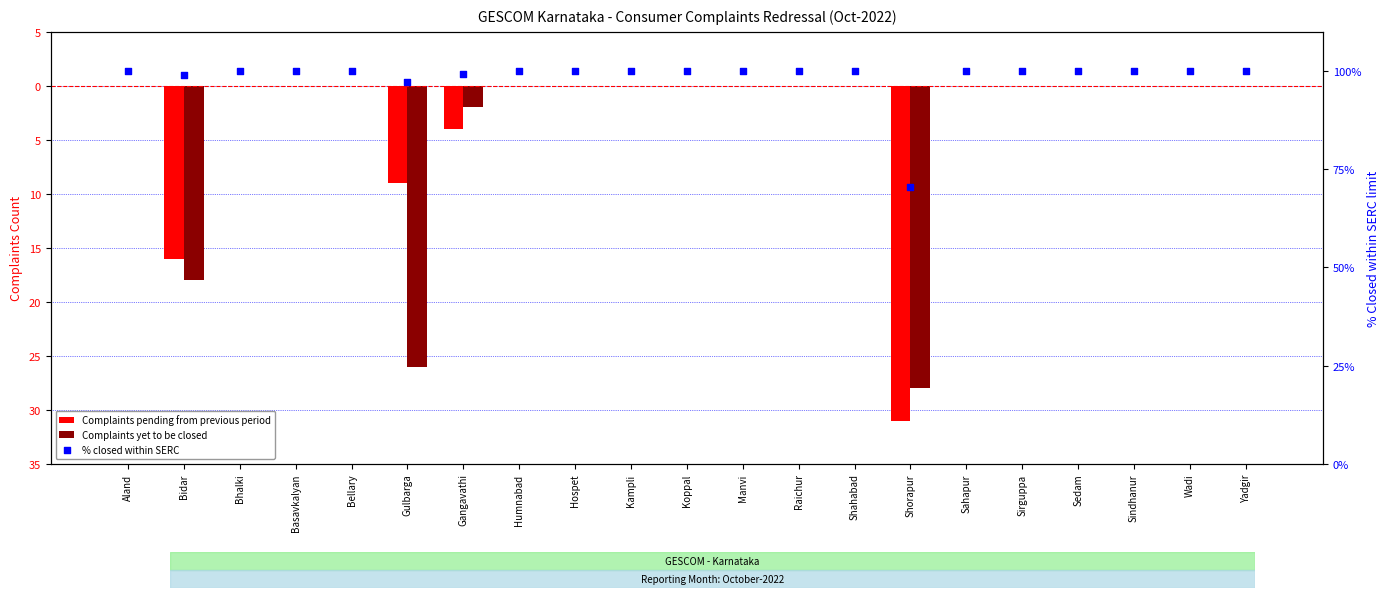

Which series reaches the maximum Y coordinate?

% closed within SERC